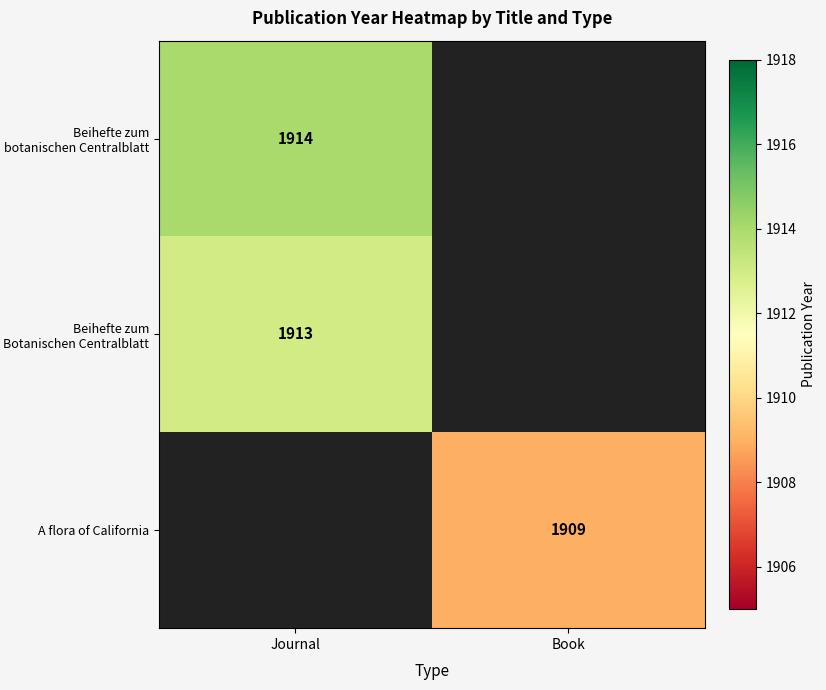

What is the maximum value shown in the chart?

1914